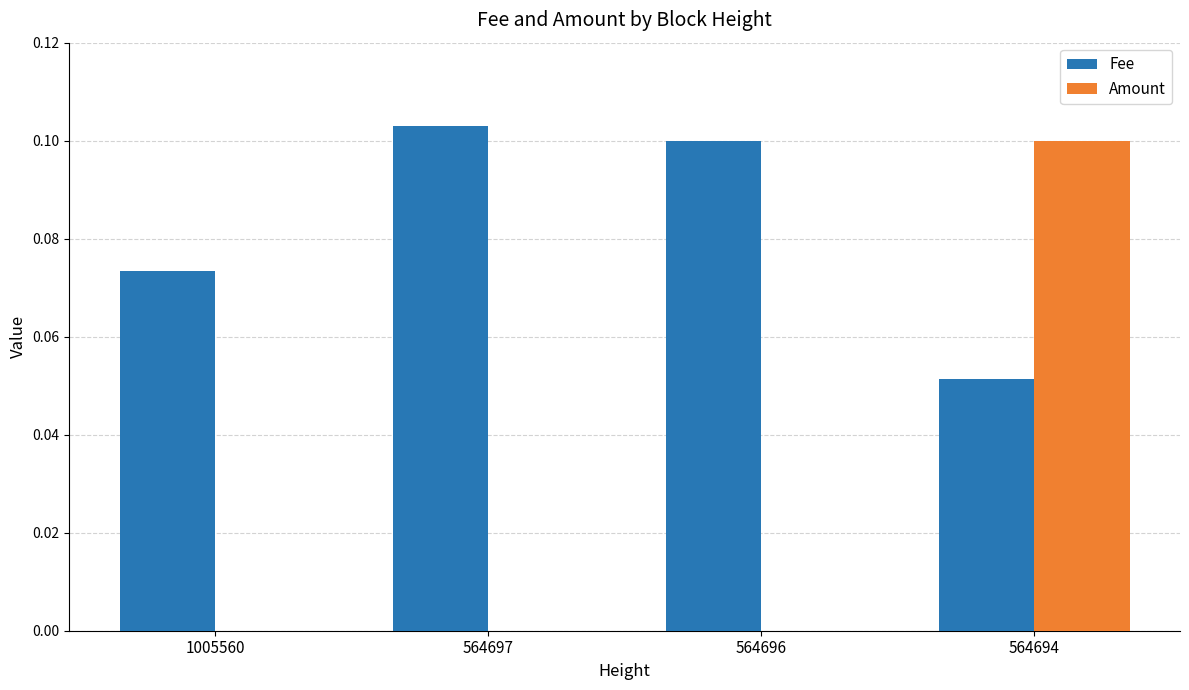

What is the sum of all Fee values?

0.3